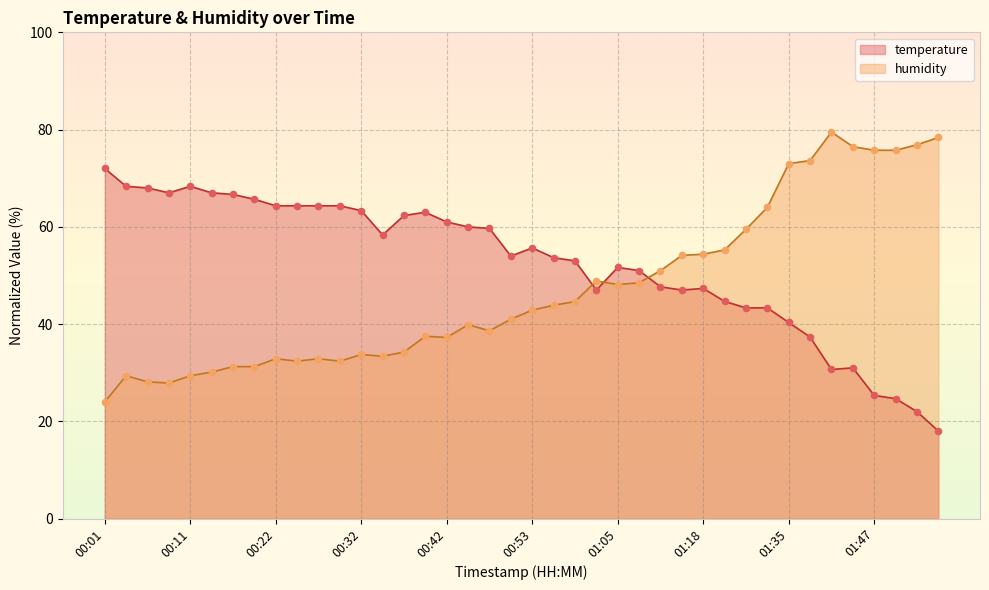

At how many categories does at least one series exceed 56?

29